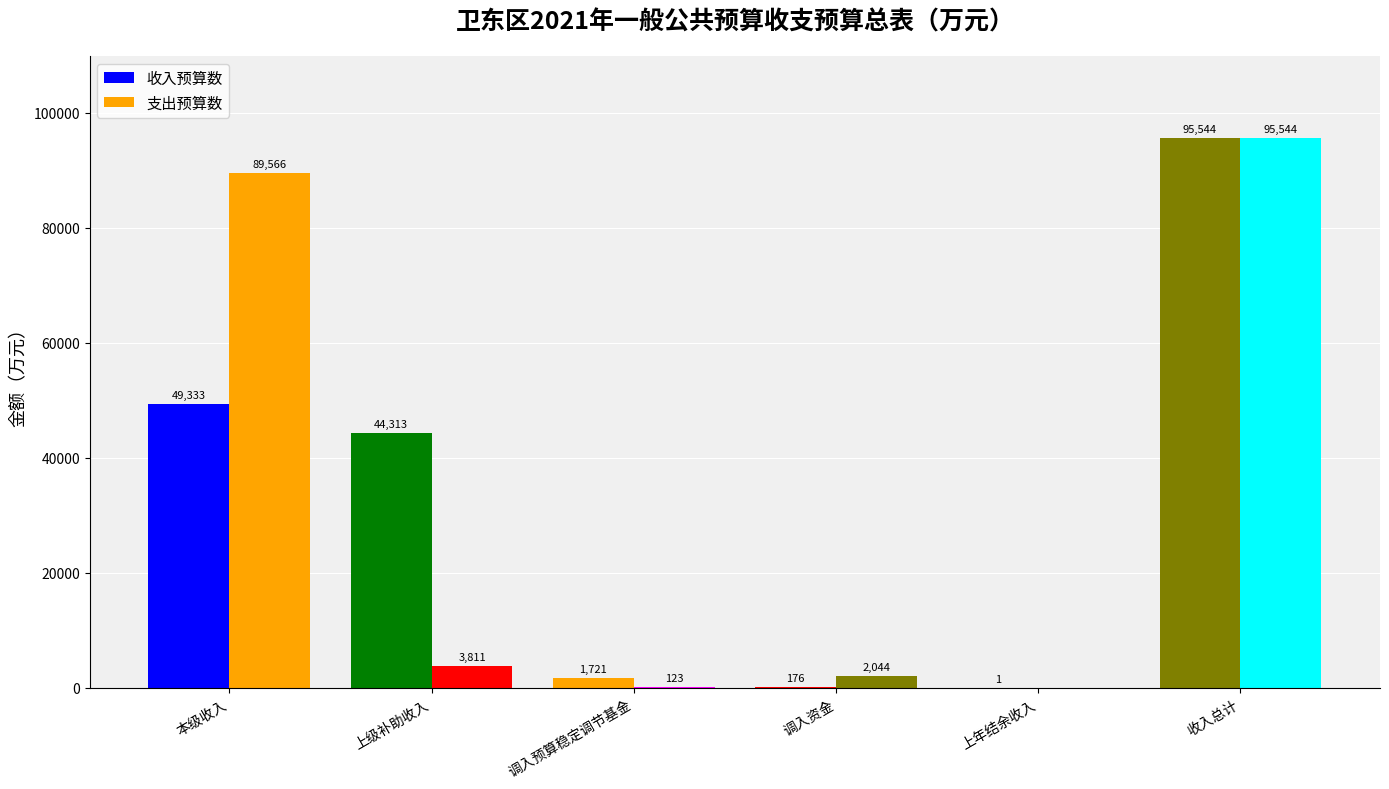

The value of 收入预算数 at 上级补助收入 is 14040. True or false?

False